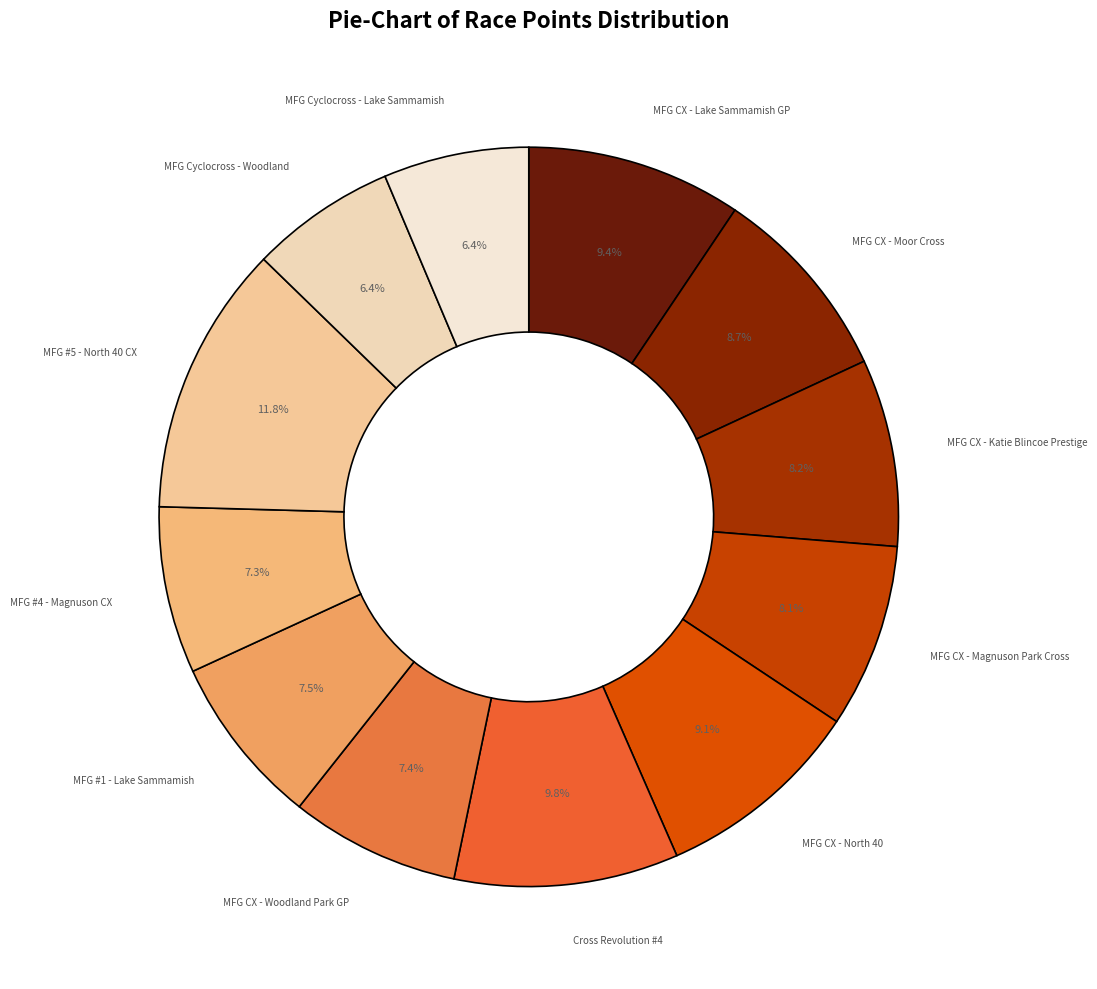

To the nearest percent, what is the average slice percentage?

8%